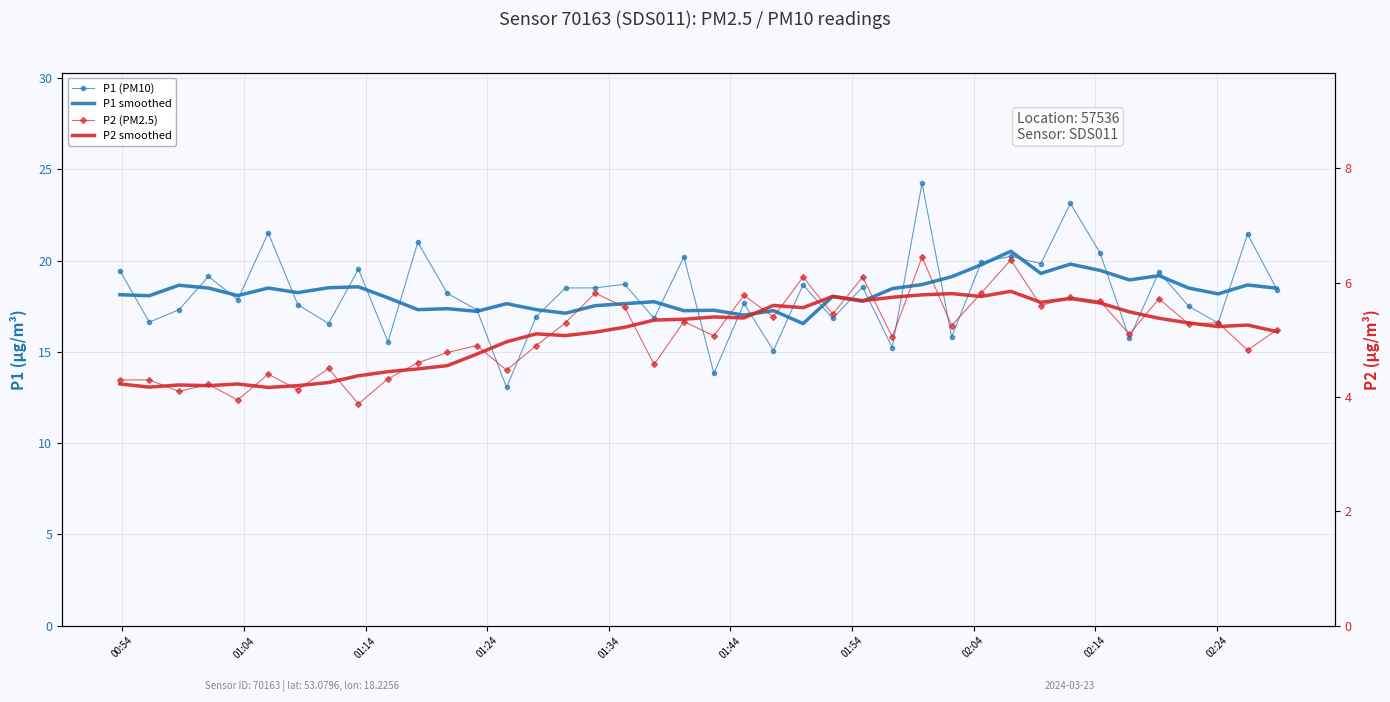

The value of P1 smoothed at 27 is 12.0. True or false?

False